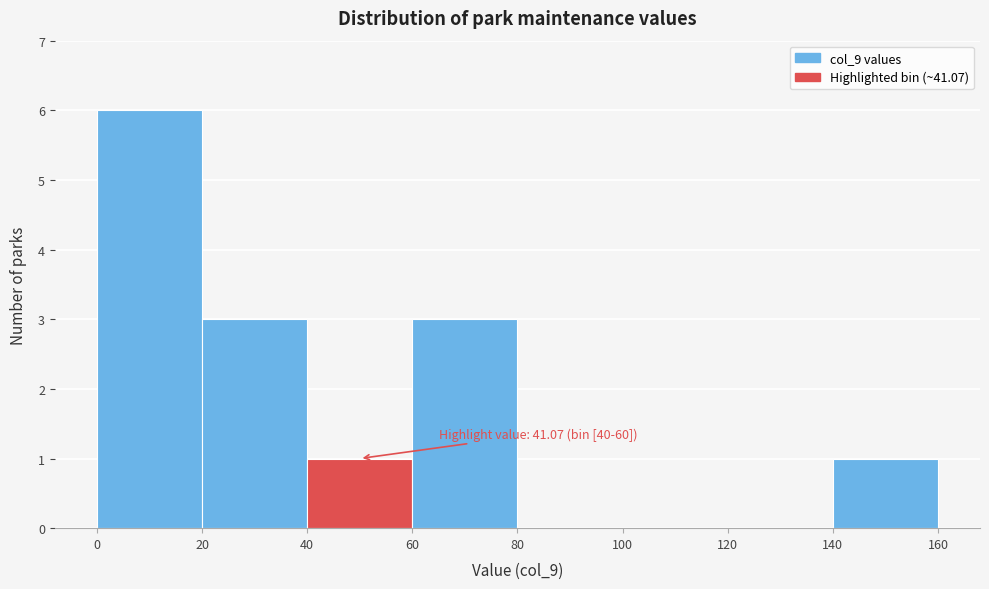

Over which range of the x-axis is the bar tallest?

0 to 20